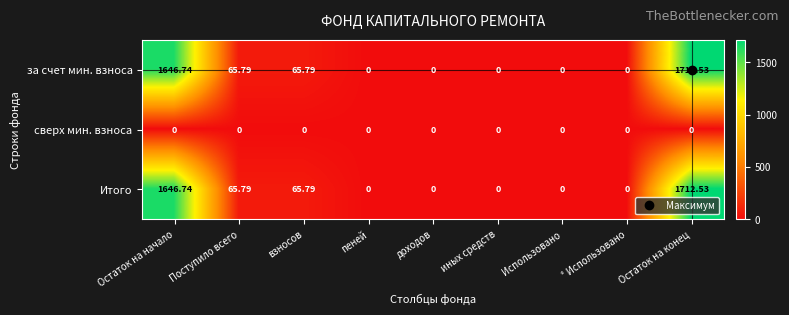

At which category is the sum across all series the highest?

Остаток на конец